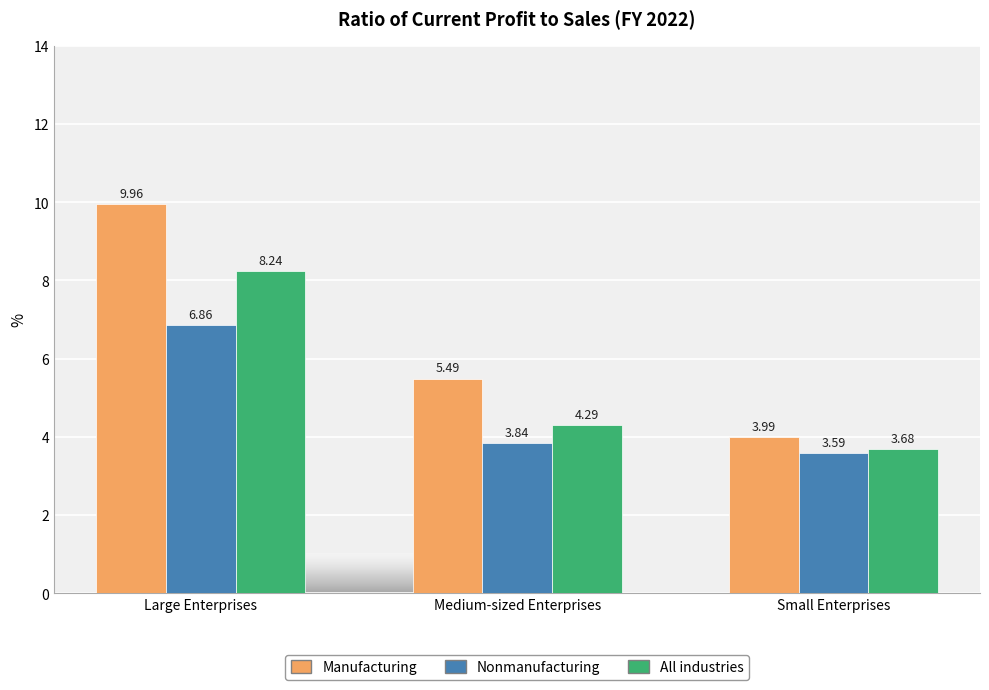

At which category does the chart reach its peak across all series?

Large Enterprises